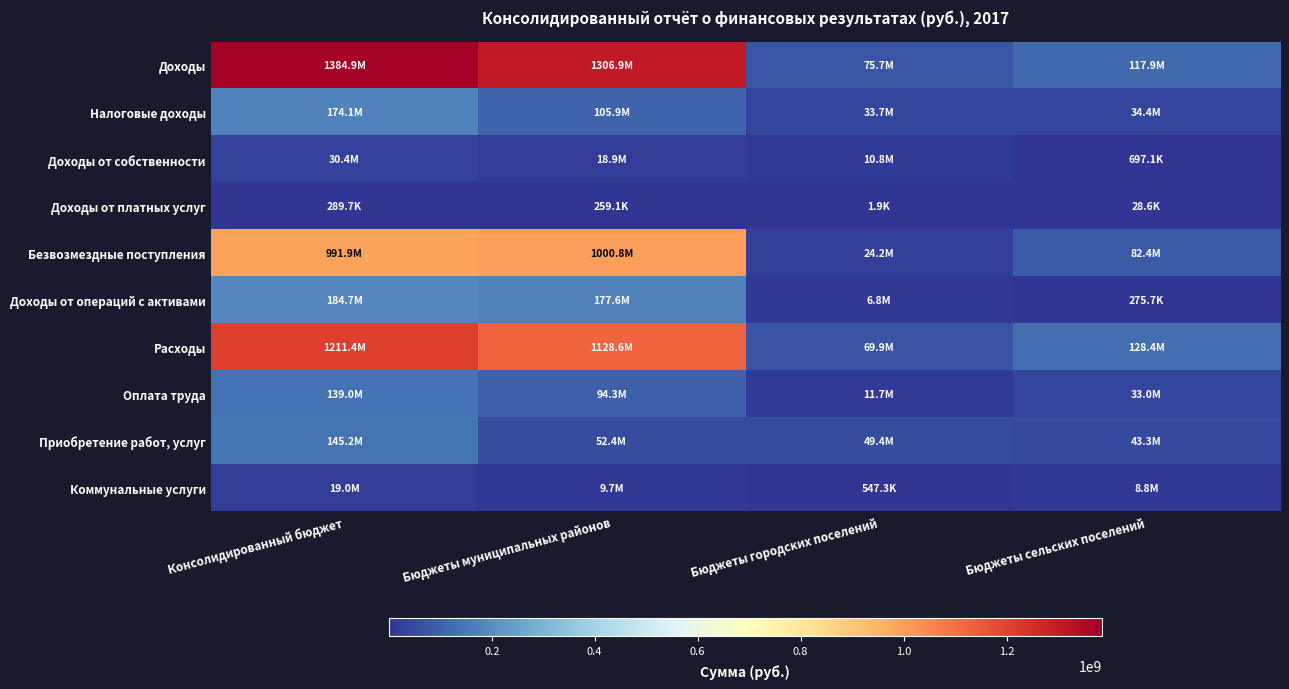

What is the difference between the highest and lowest values at Бюджеты сельских поселений?

128395805.3